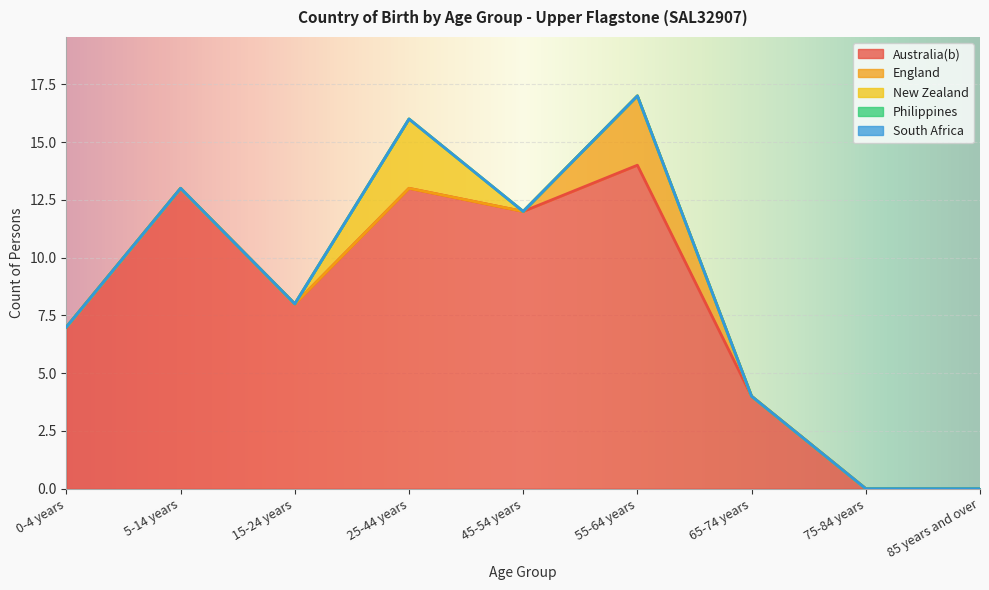

At which category is the sum across all series the highest?

55-64 years